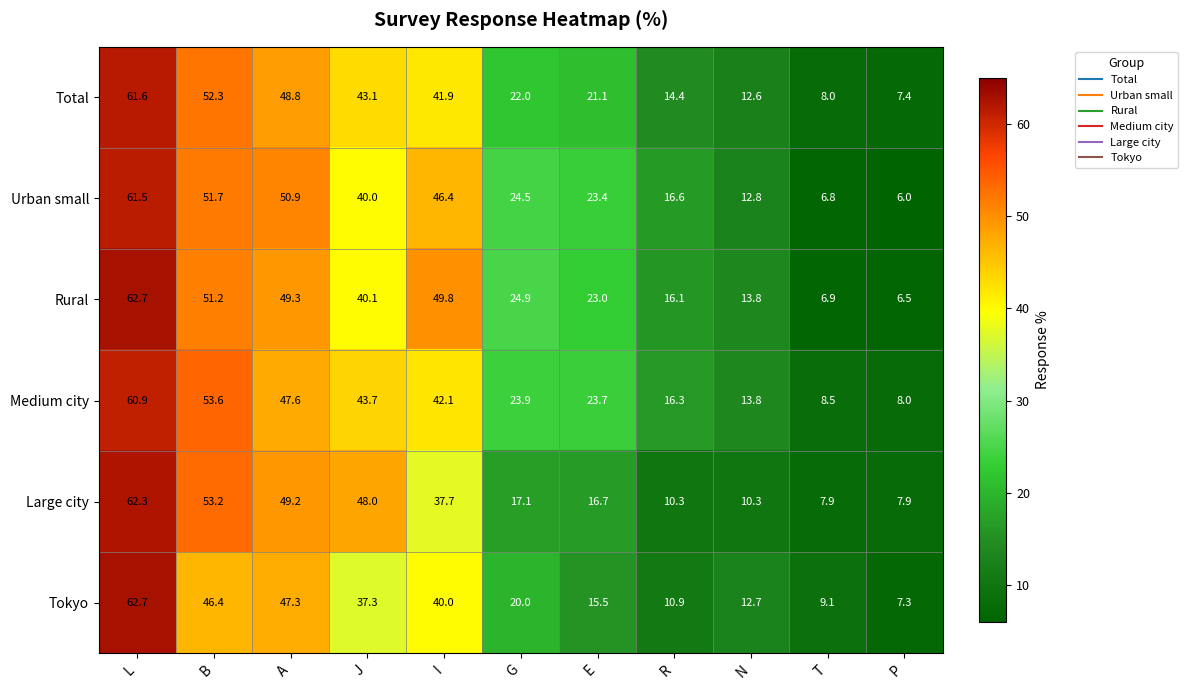

Where is Tokyo nearest to the value 35?

J